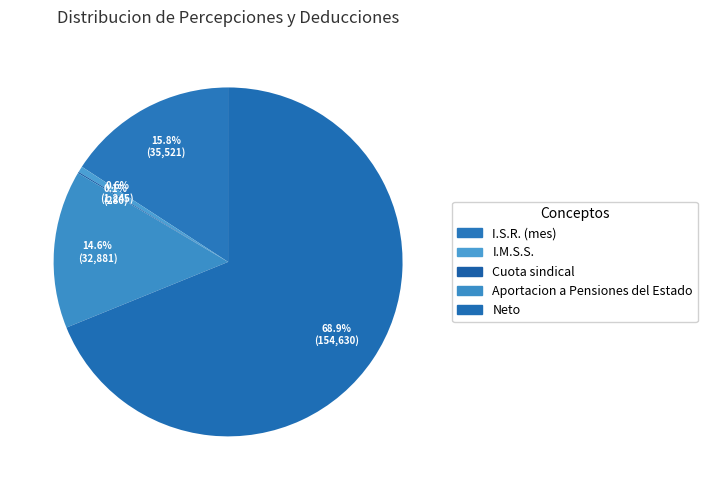

Is it true that I.M.S.S. is 7% of the pie?

False